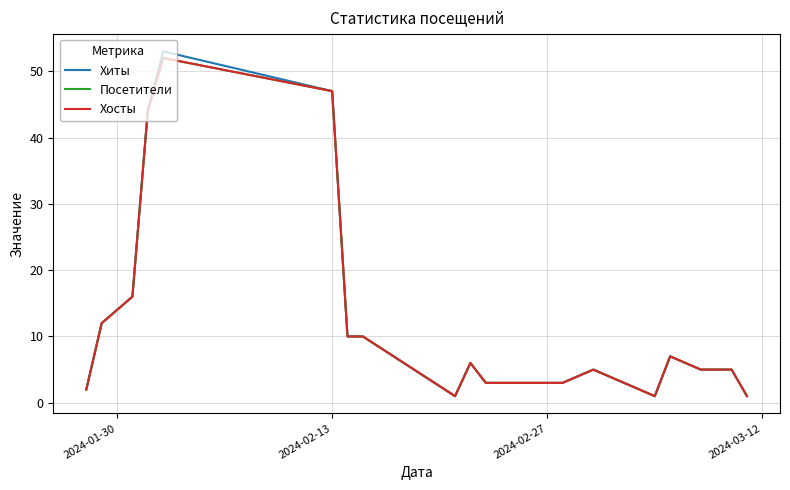

True or false: Хиты and Посетители intersect in this chart.

False